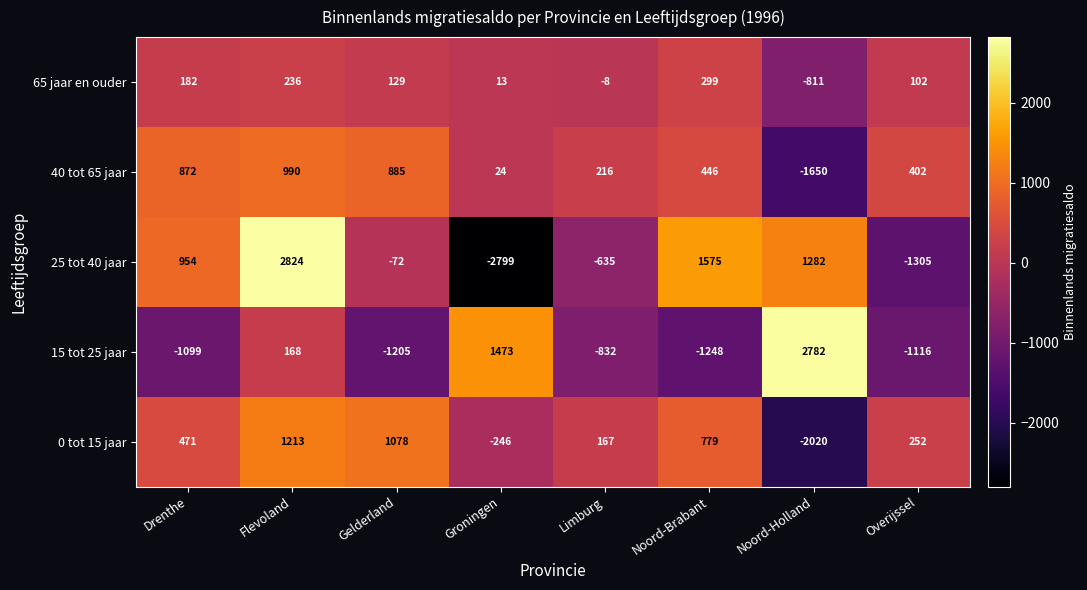

Rank the series by their maximum value, from lowest to highest.

65 jaar en ouder, 40 tot 65 jaar, 0 tot 15 jaar, 15 tot 25 jaar, 25 tot 40 jaar